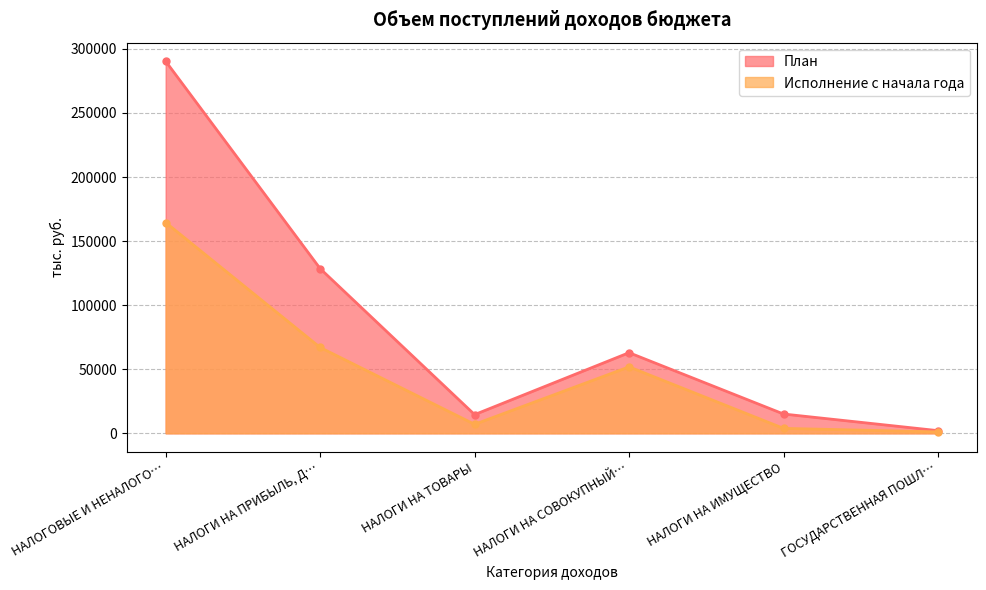

Reading left to right, transcribe all the data shown in this chart.

План: 290361.7	128549.0	14583.5	62923.8	15047.4	2070.0
Исполнение с начала года: 164507.4	66995.3	7016.0	51863.4	3846.3	1108.6